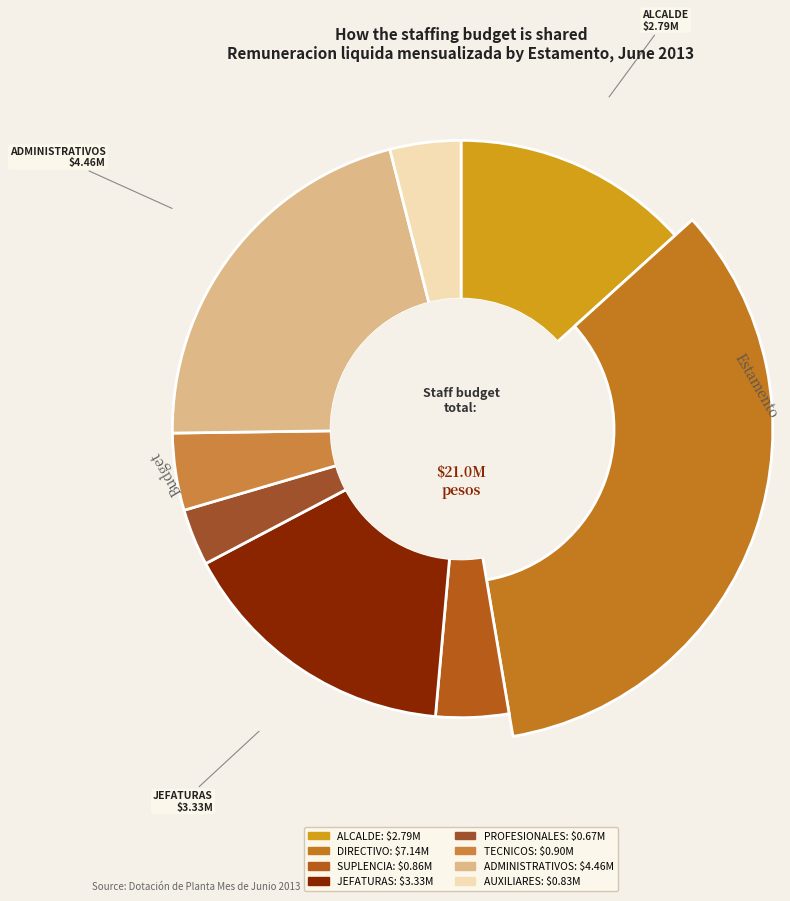

What is the ratio of the value at JEFATURAS to the value at TECNICOS?

3.7